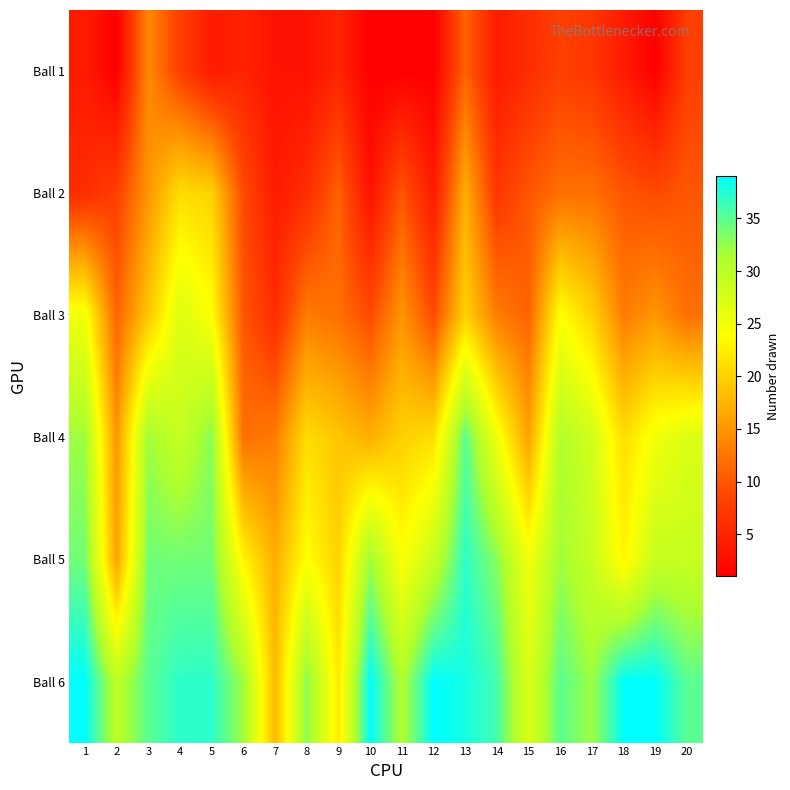

Between 2 and 7, which series saw the biggest shift?

Ball 6